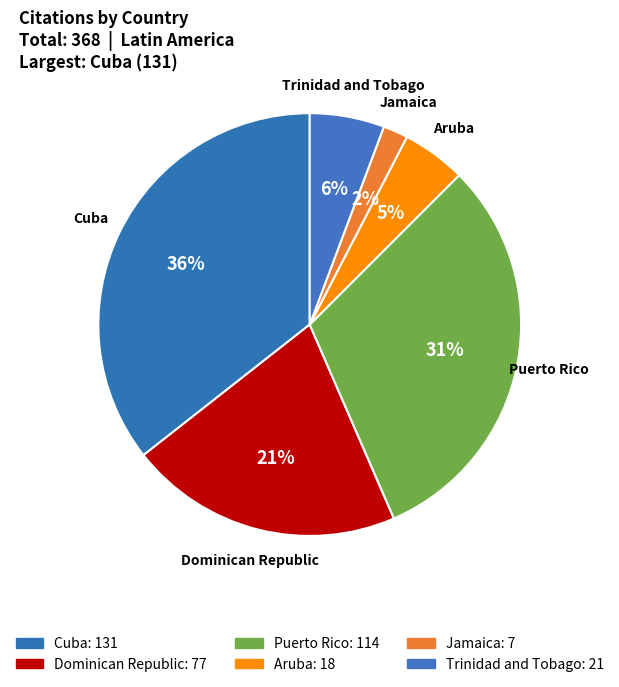

Which category has the smallest portion of the pie?

Jamaica